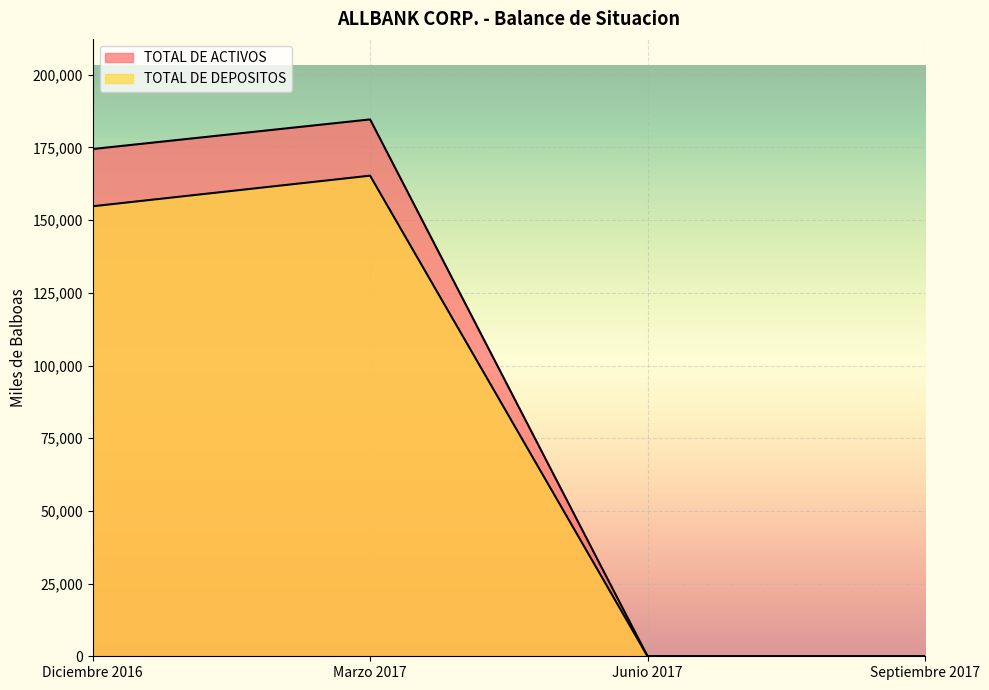

What is the value of the TOTAL DE DEPOSITOS point at the 2nd from the left?

165288.7